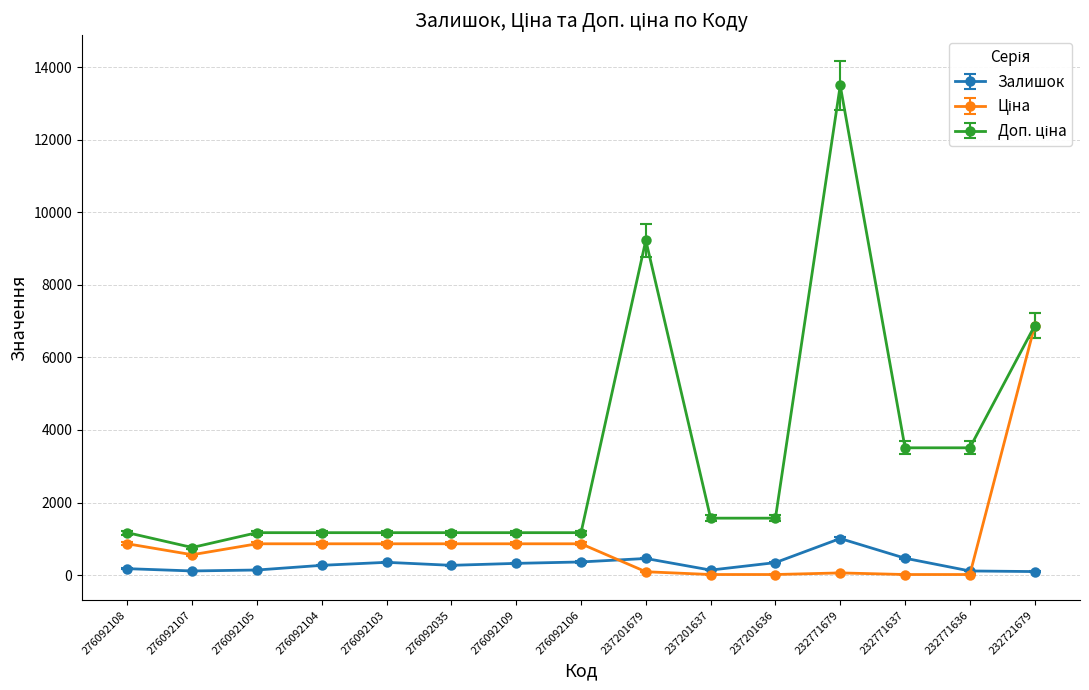

At which category does the chart reach its peak across all series?

232771679